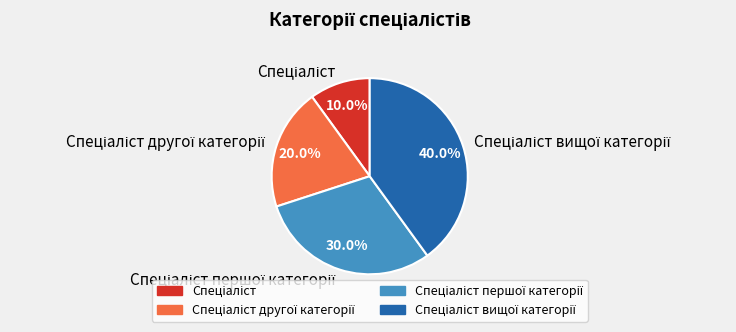

Does any single category account for the majority?

No